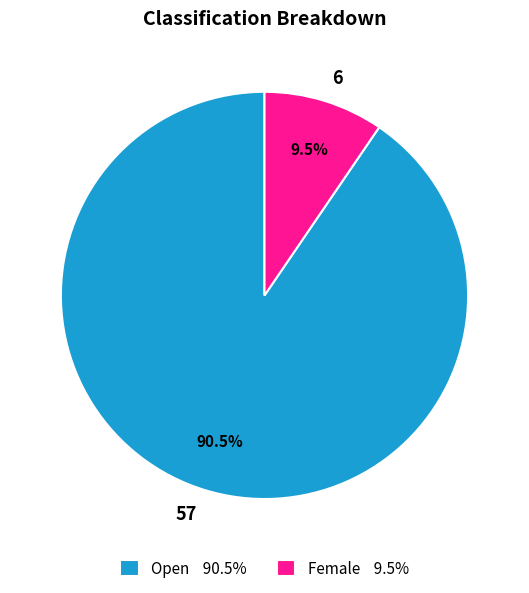

The Female slice represents 4% of the pie. True or false?

False